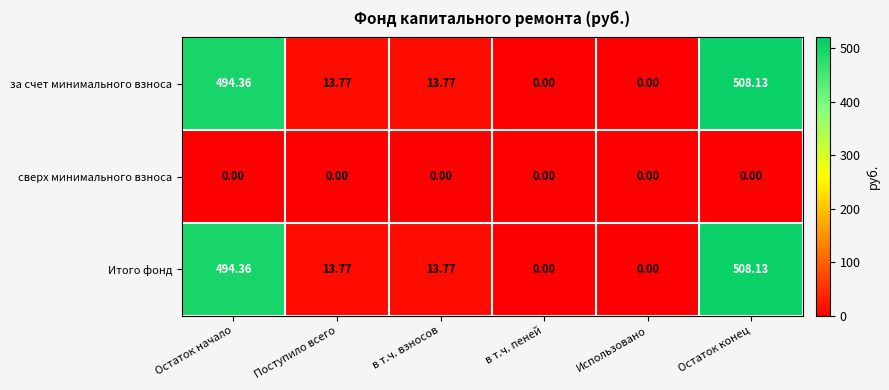

At which category is the sum across all series the highest?

Остаток конец